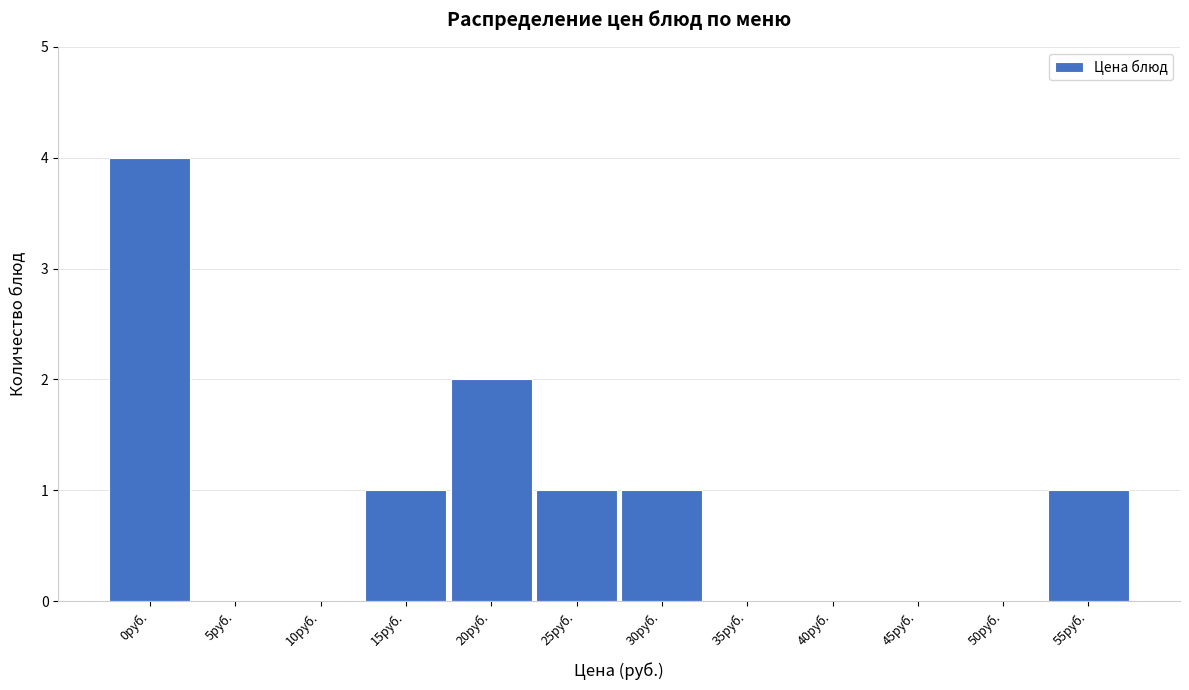

Reading right to left, what are all the values shown in this chart?

55руб.=1	50руб.=0	45руб.=0	40руб.=0	35руб.=0	30руб.=1	25руб.=1	20руб.=2	15руб.=1	10руб.=0	5руб.=0	0руб.=4